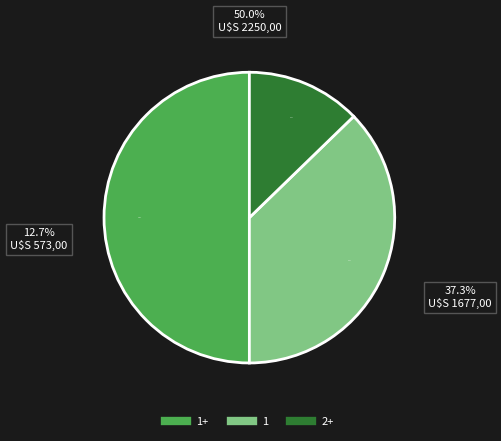

Rank the categories by value from lowest to highest.

2+, 1, 1+